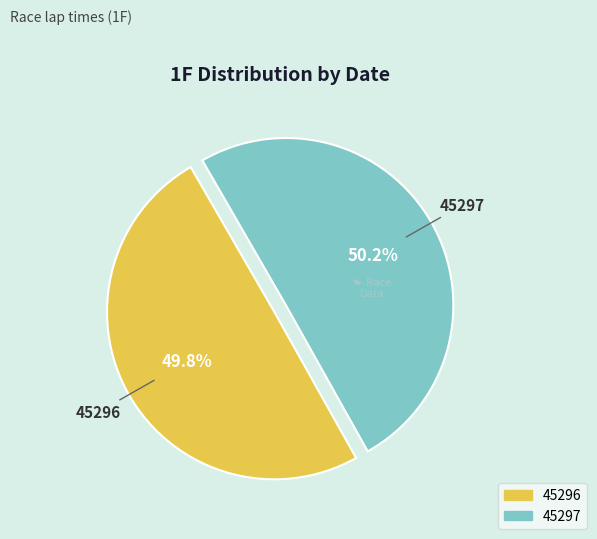

What is the ratio of the value at 45297 to the value at 45296?

1.0